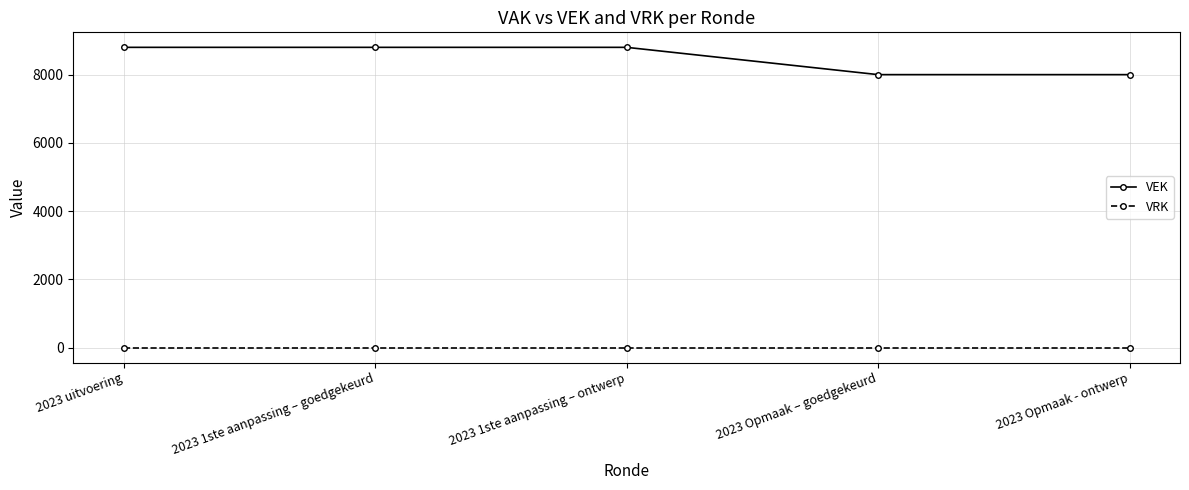

List the series in order of their overall mean, highest first.

VEK, VRK